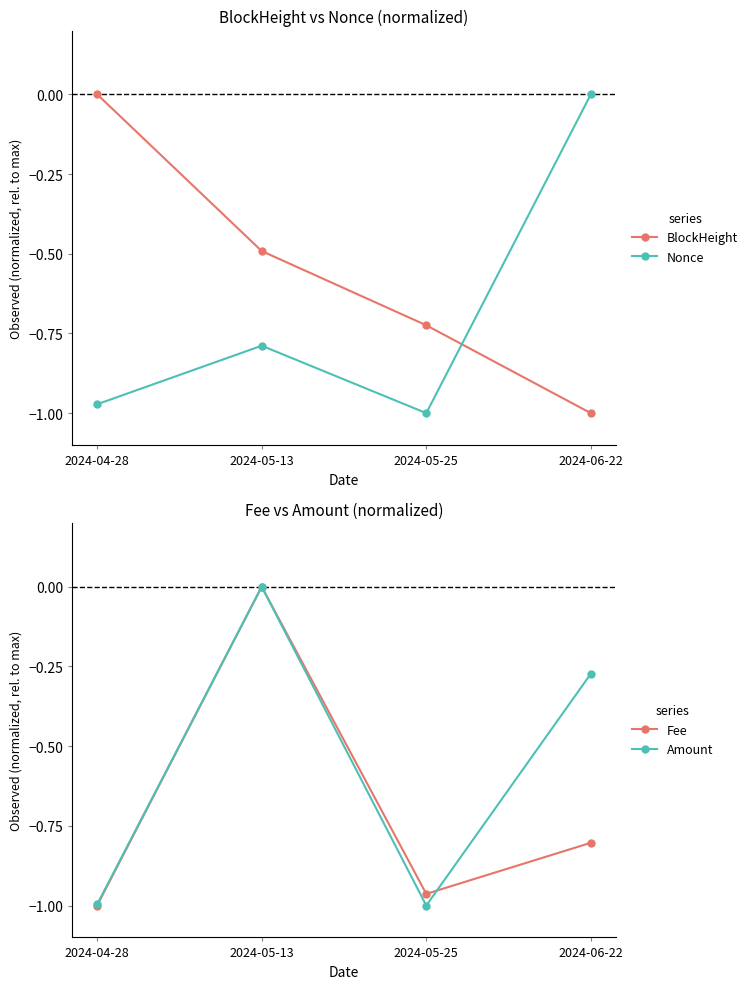

What is the minimum value for BlockHeight?

-1.0